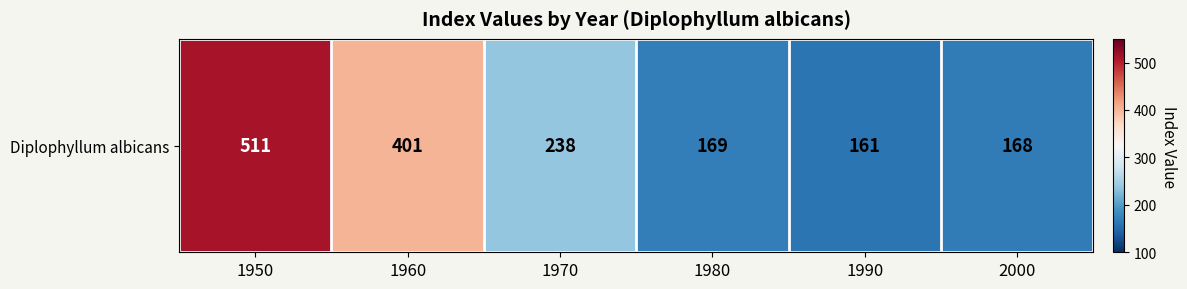

How many series are shown in this chart?

1